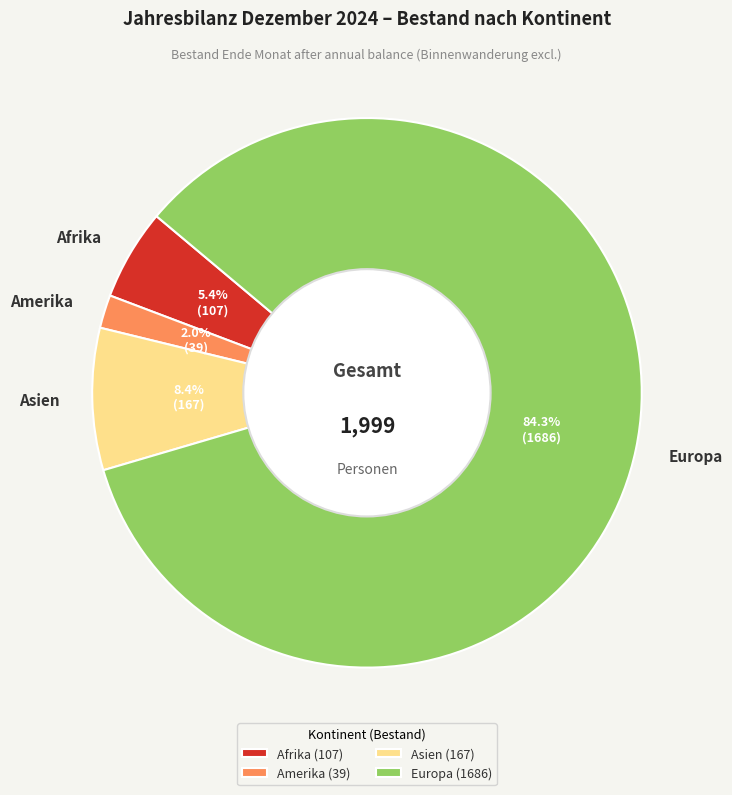

Which has a higher value, Europa or Afrika?

Europa